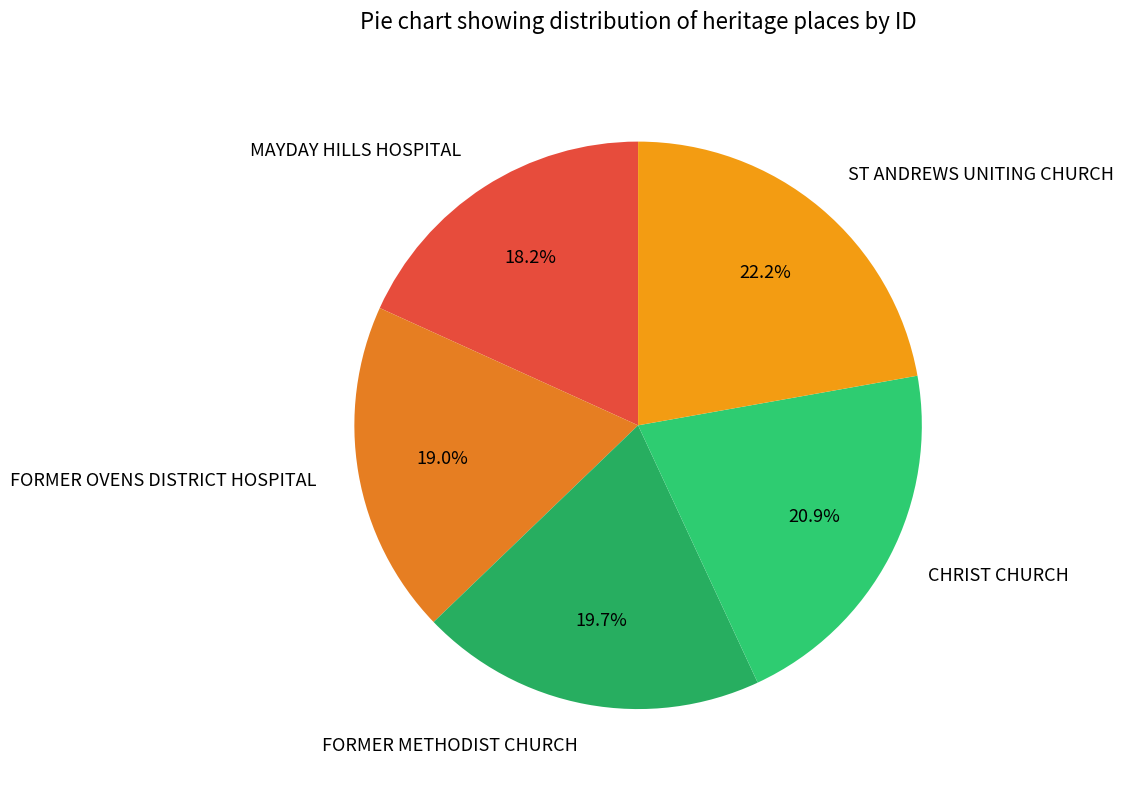

Between CHRIST CHURCH and FORMER OVENS DISTRICT HOSPITAL, which is larger?

CHRIST CHURCH